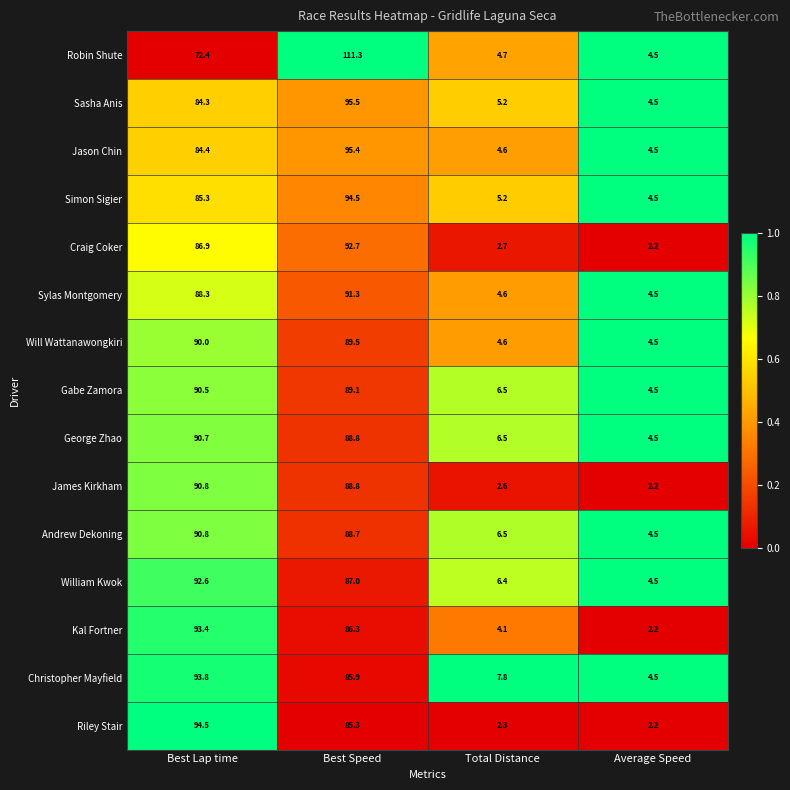

What is the average value of the Christopher Mayfield series?

48.0